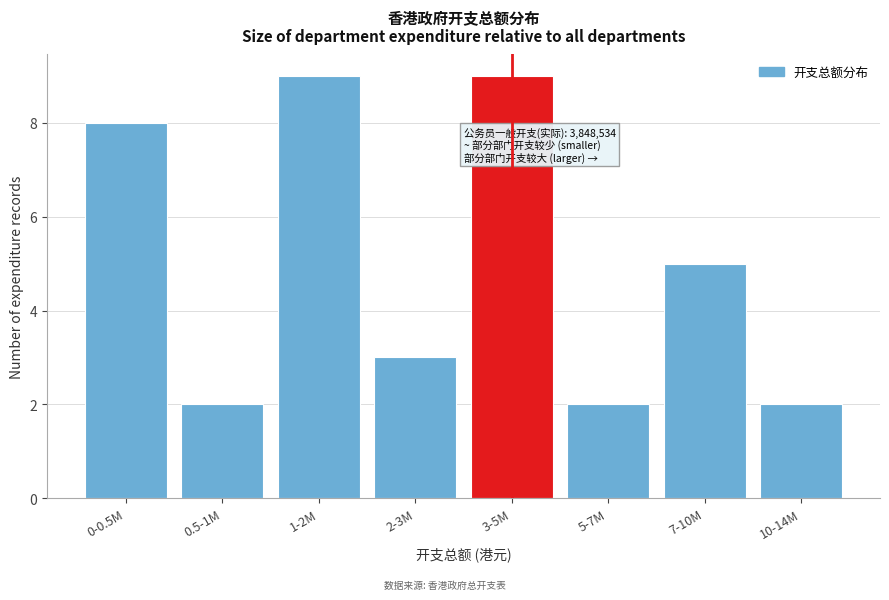

Reading left to right, list all the values displayed in this chart.

8	2	9	3	9	2	5	2